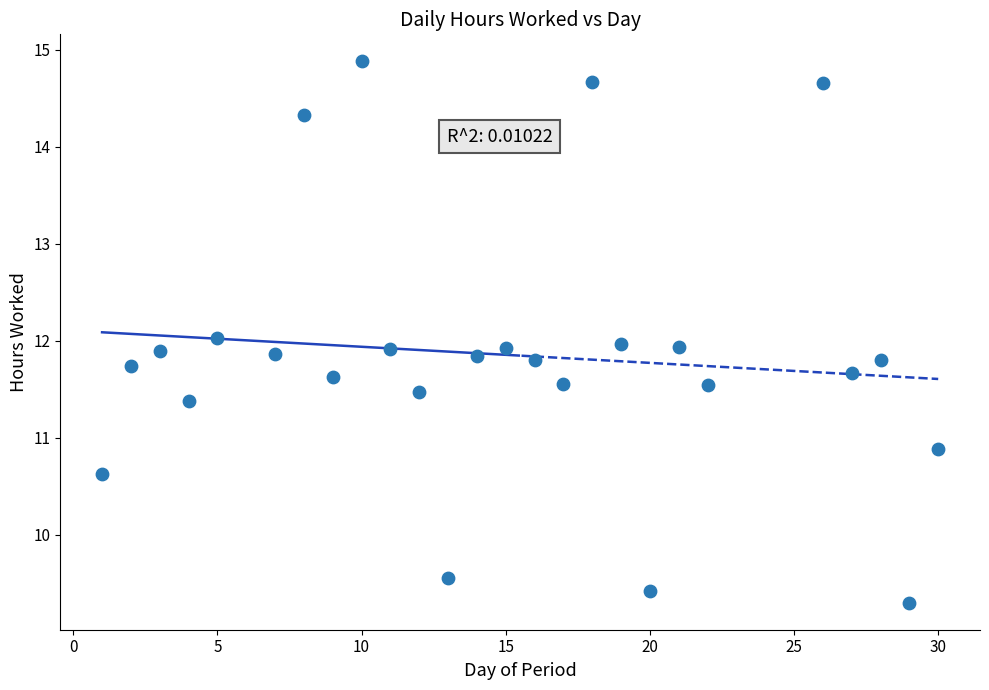

How many points are shown in the scatter plot?

26